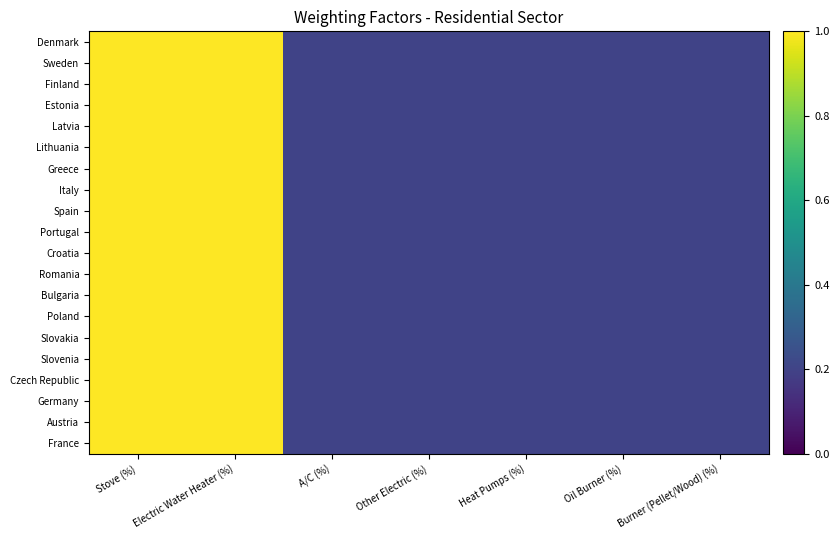

How many series are shown in this chart?

20